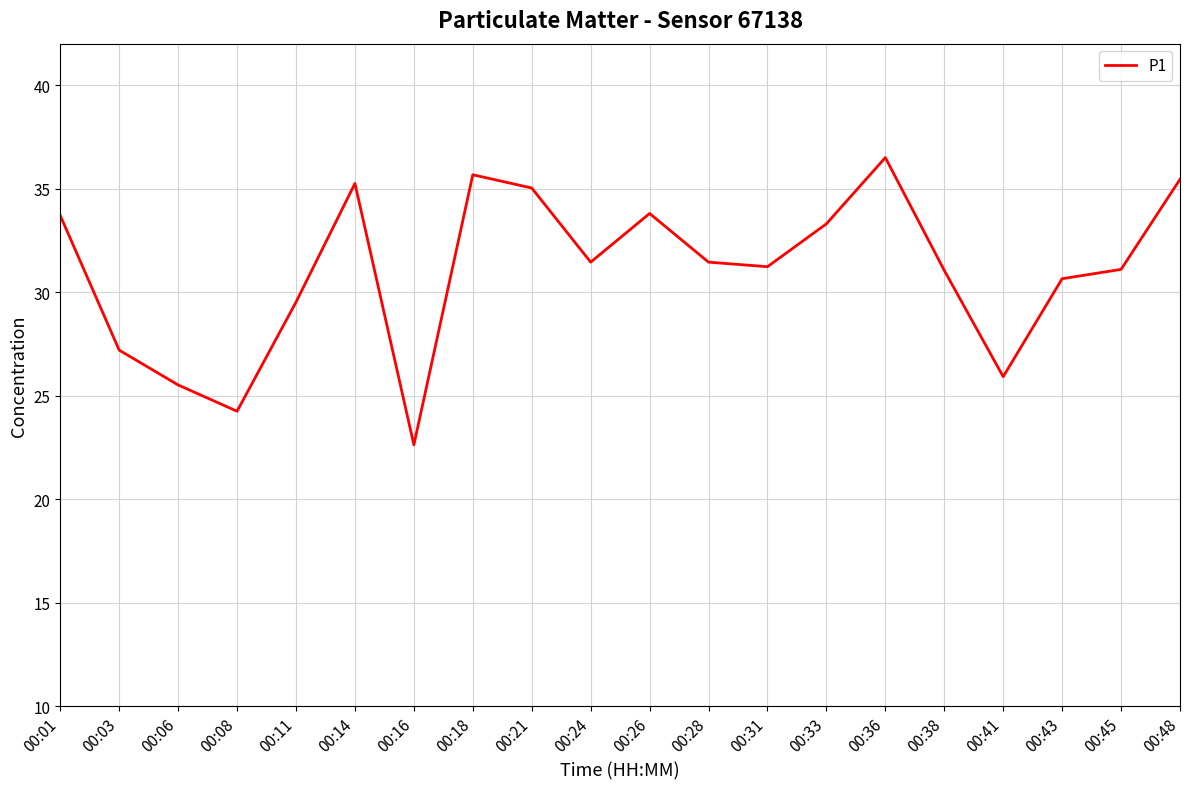

What is the ratio of the value at 00:45 to the value at 00:21?

0.9